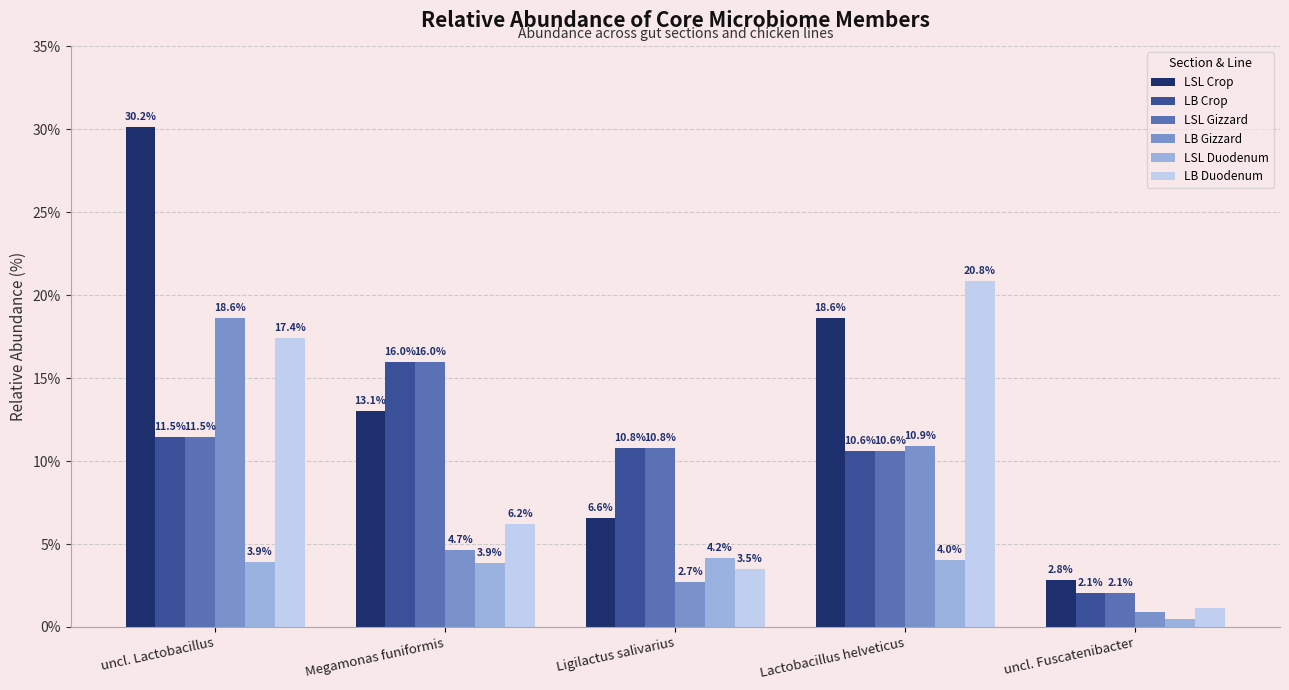

Count the number of categories in the chart.

5